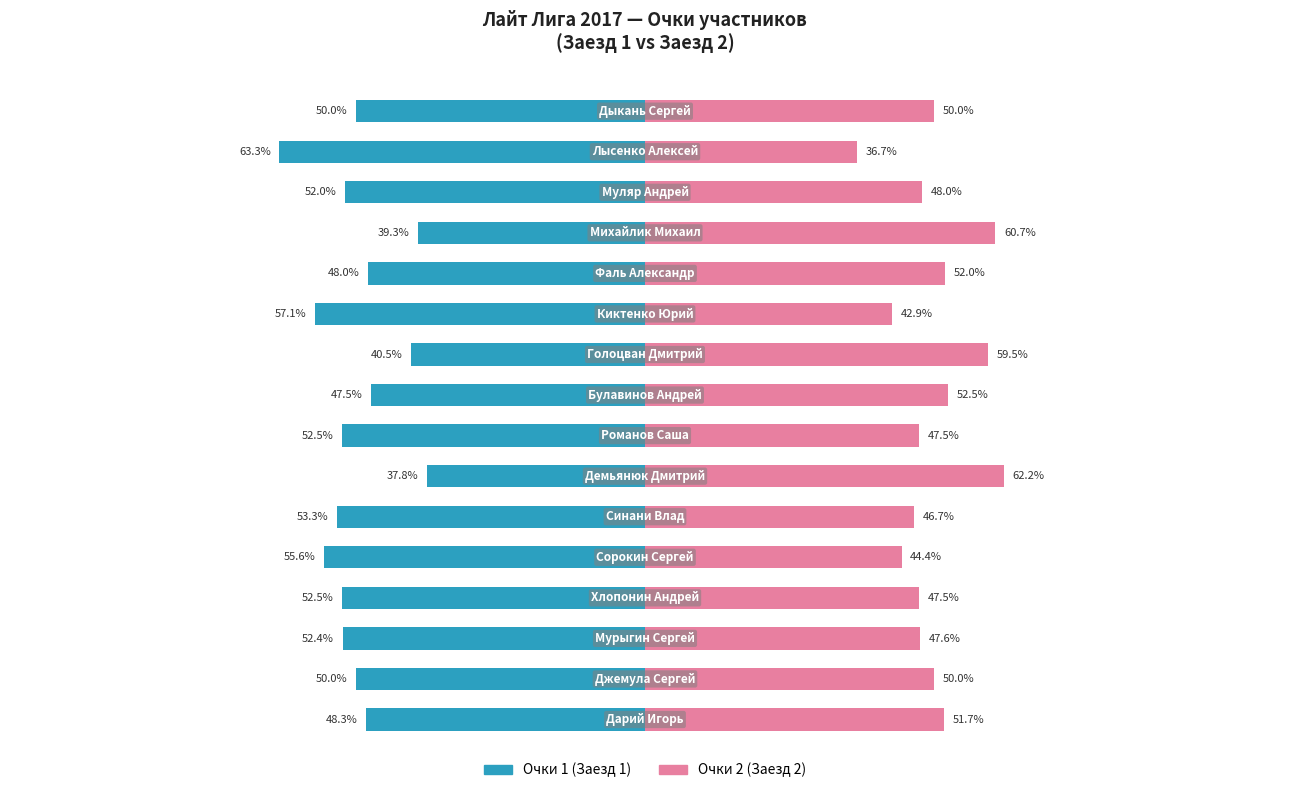

The Очки 1 (Заезд 1) series shows -22.8 at 5. True or false?

False